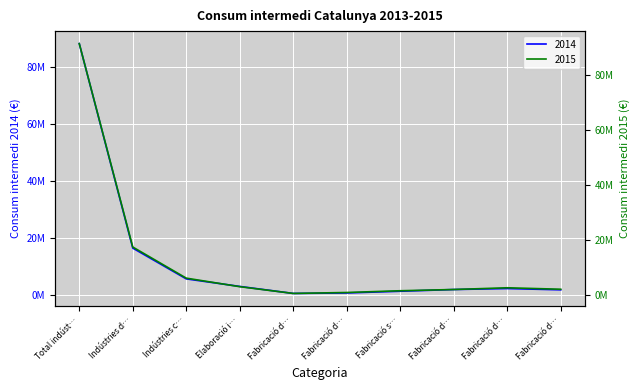

What is the label of the 2nd point from the left?

Indústries d…